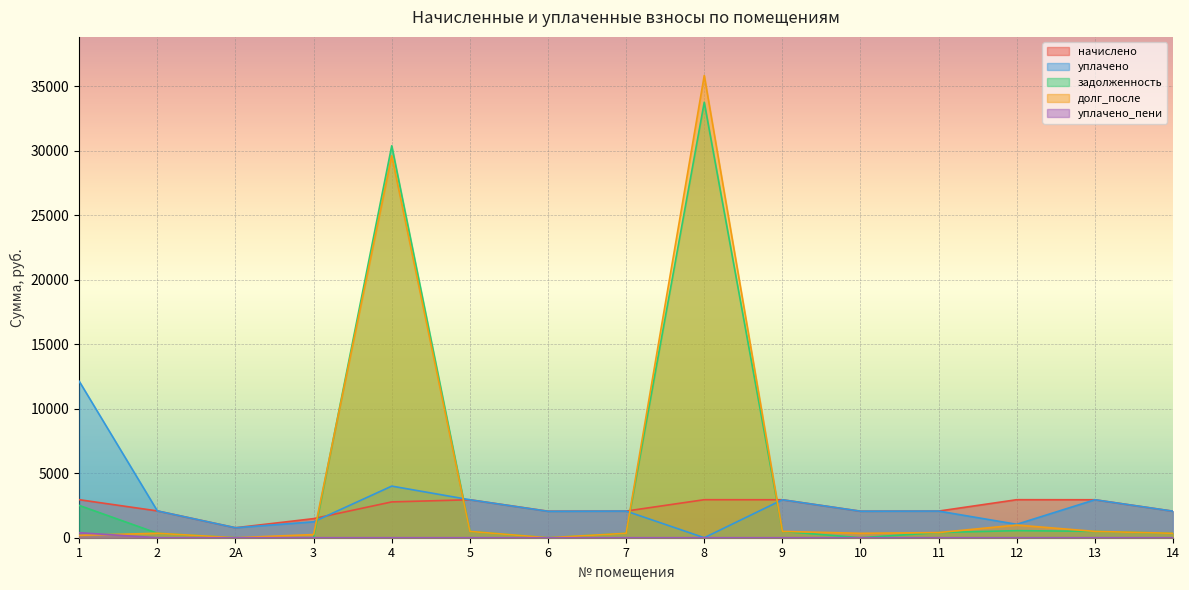

Which category has the lowest value in the уплачено series?

8